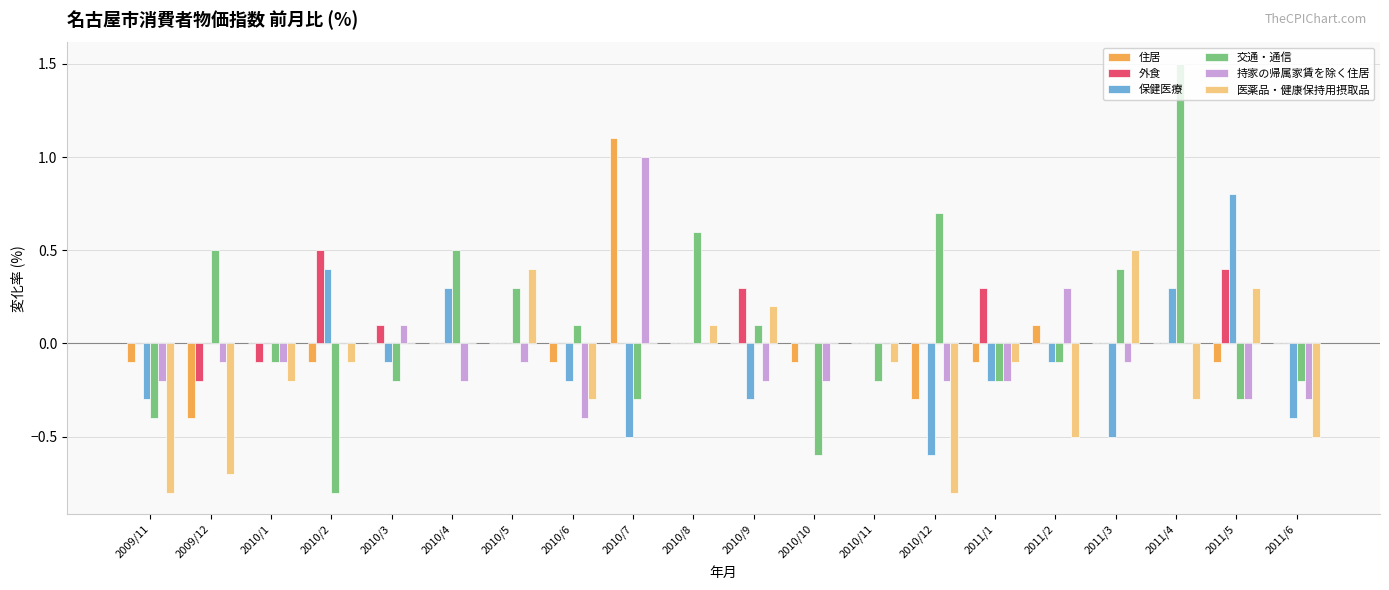

The 外食 series shows -0.3 at 2010/6. True or false?

False